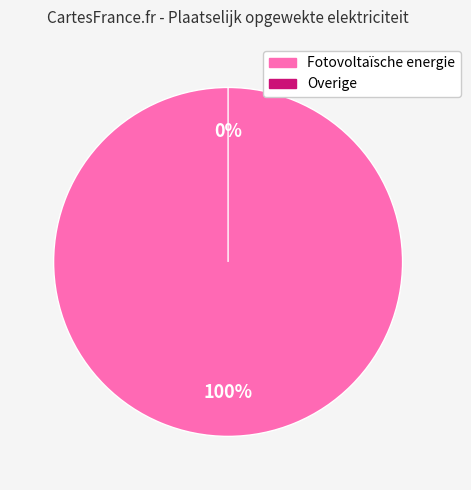

To the nearest percent, what is the difference between the Fotovoltaïsche energie and Overige slice percentages?

100%